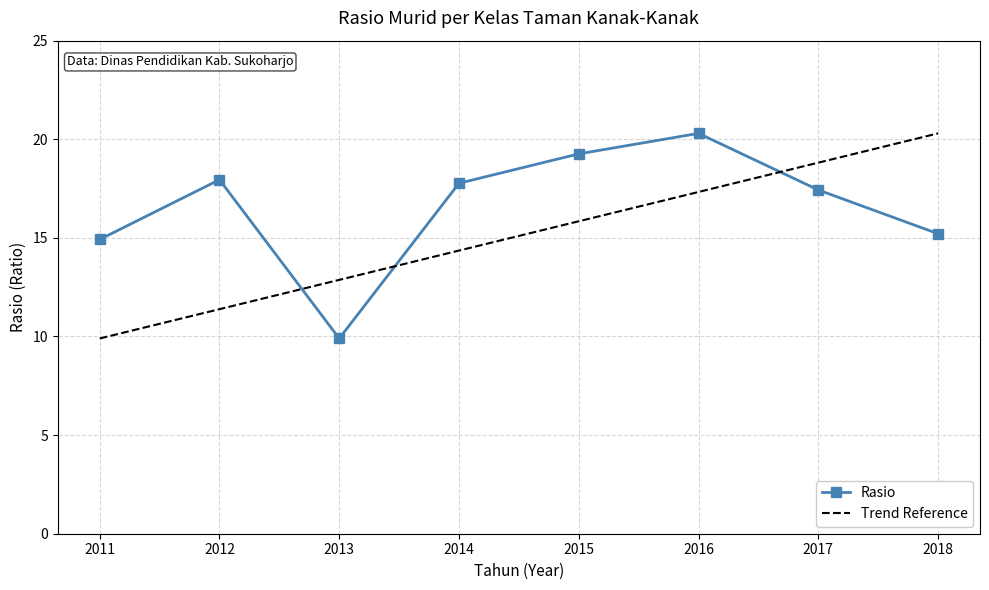

What is the average value?

16.6